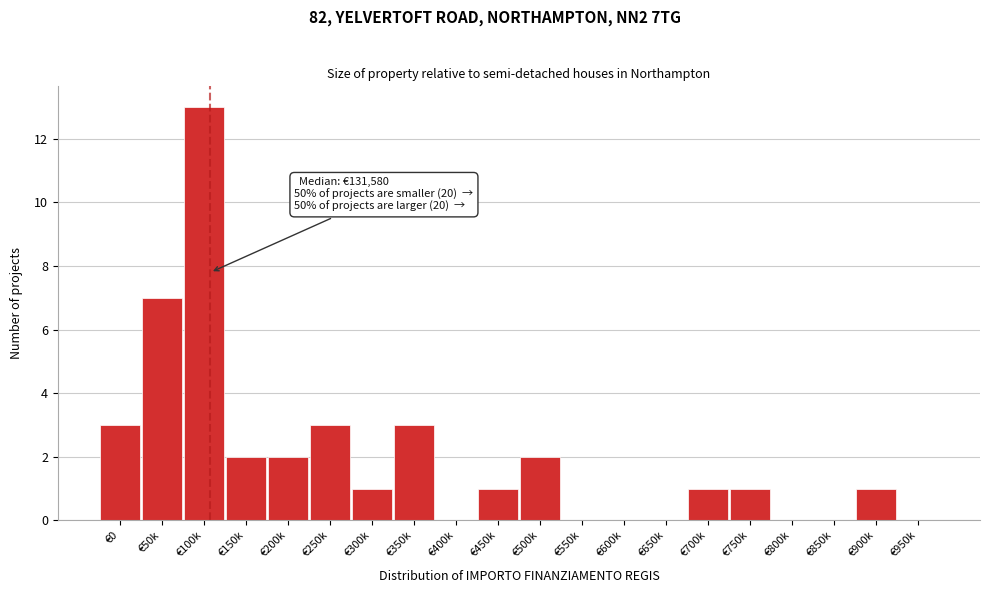

Reading left to right, what are all the values shown in this chart?

€0=3	€50k=7	€100k=13	€150k=2	€200k=2	€250k=3	€300k=1	€350k=3	€400k=0	€450k=1	€500k=2	€550k=0	€600k=0	€650k=0	€700k=1	€750k=1	€800k=0	€850k=0	€900k=1	€950k=0